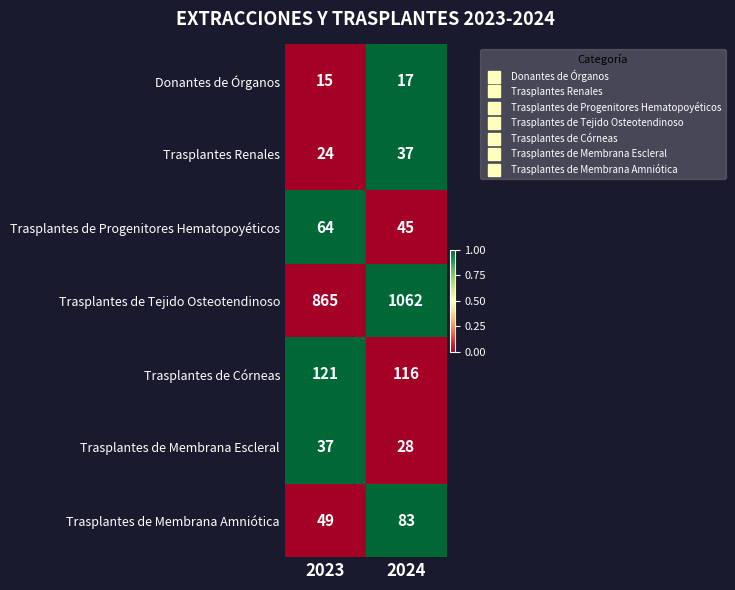

What is the sum of all Trasplantes de Progenitores Hematopoyéticos values?

109